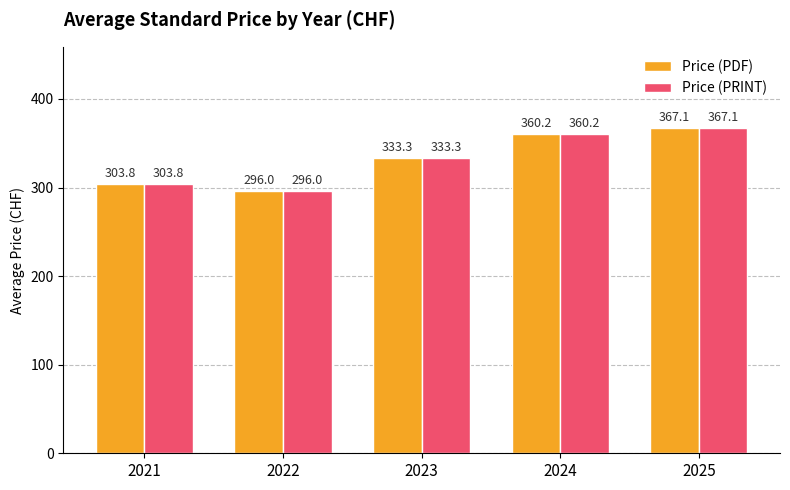

What is the total value across all series at 2025?

734.2